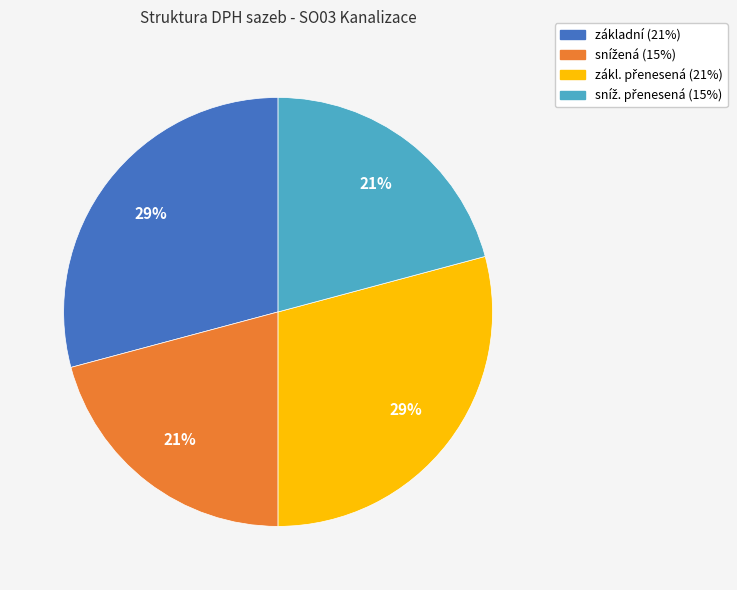

How many segments does this pie chart have?

4